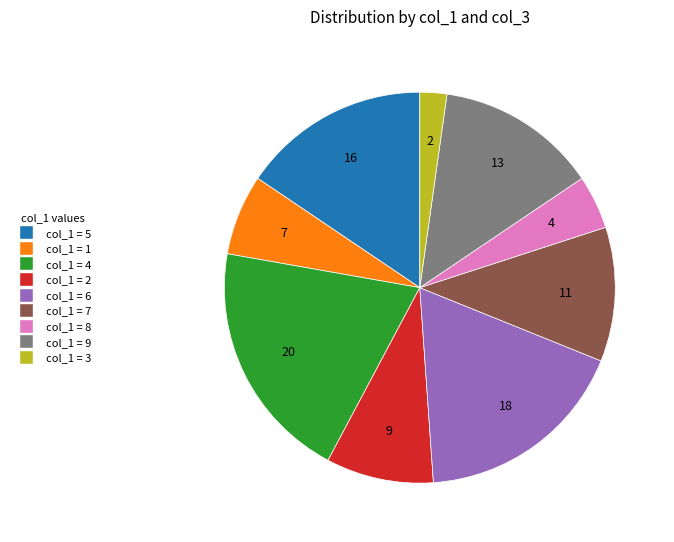

Does any single category account for the majority?

No